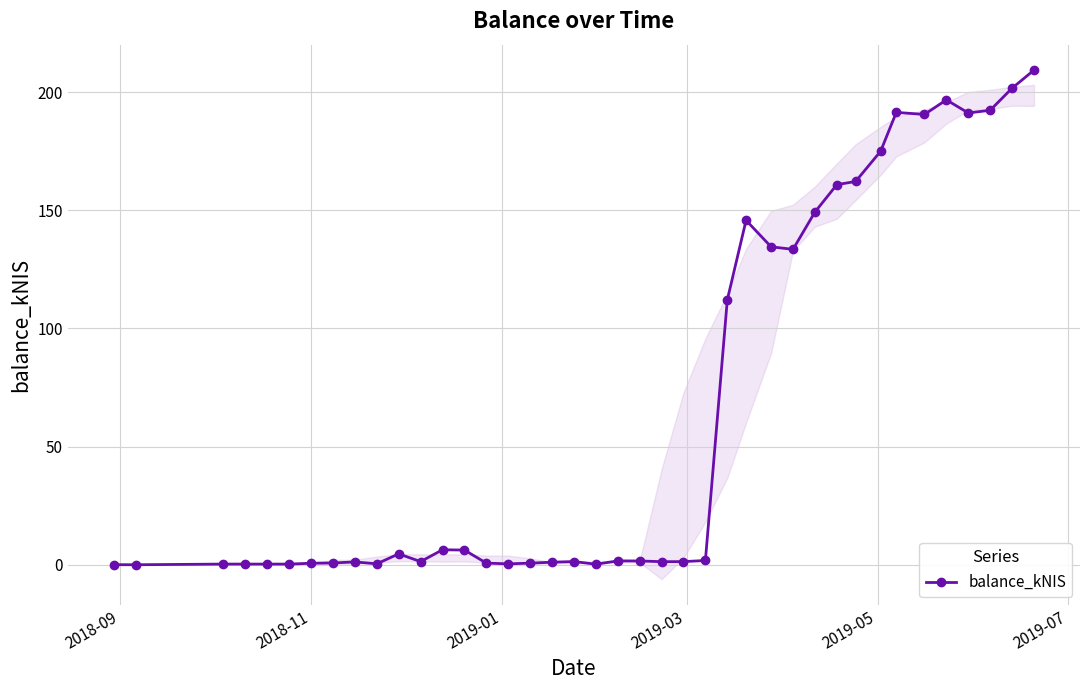

True or false: balance_kNIS has more than 0 points higher than both neighbors.

True